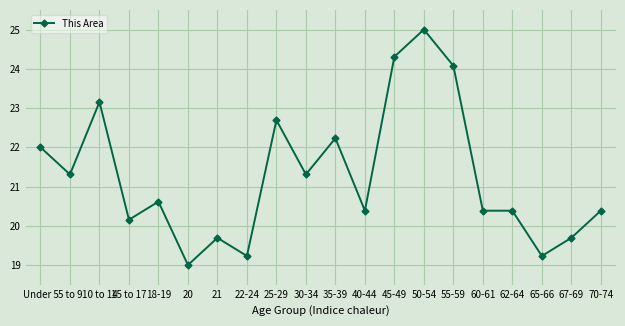

What is the average value?

21.3